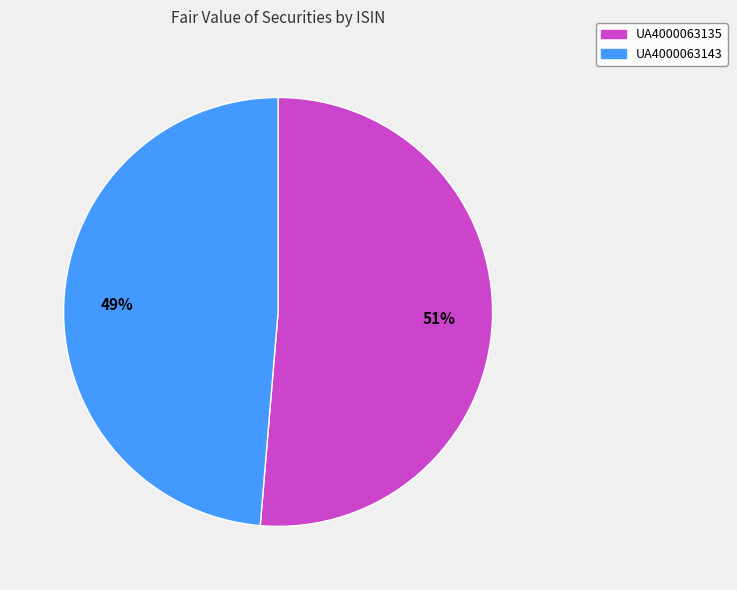

How many segments does this pie chart have?

2